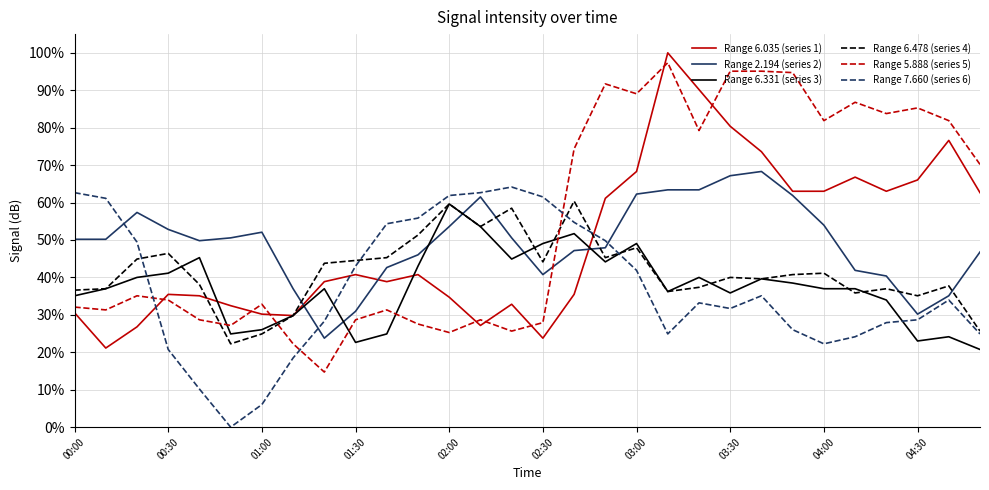

Which series has the largest total across all categories?

Range 5.888 (series 5)